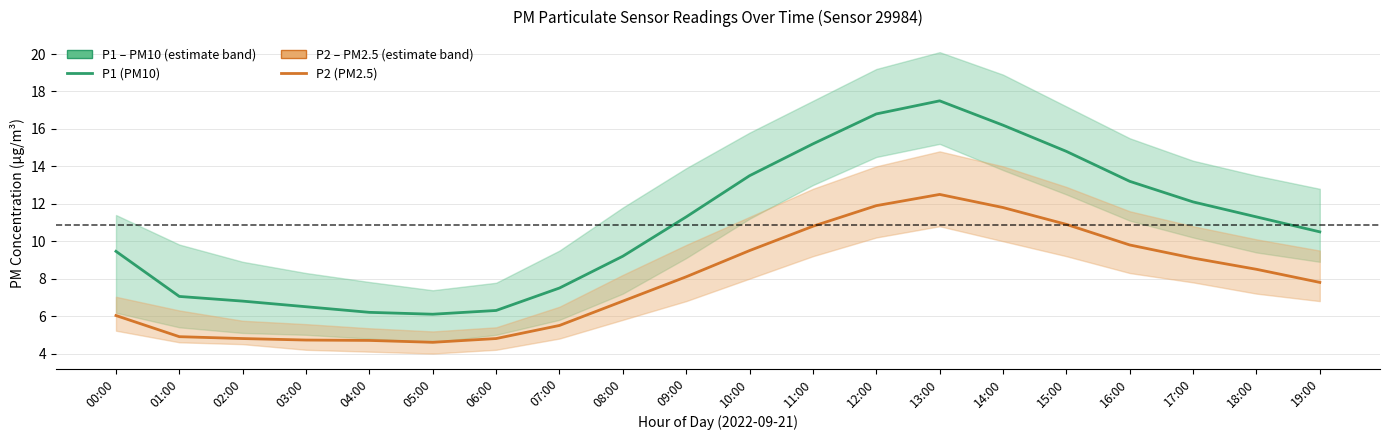

True or false: P2 (PM2.5) and P1 (PM10) cross at least once.

False